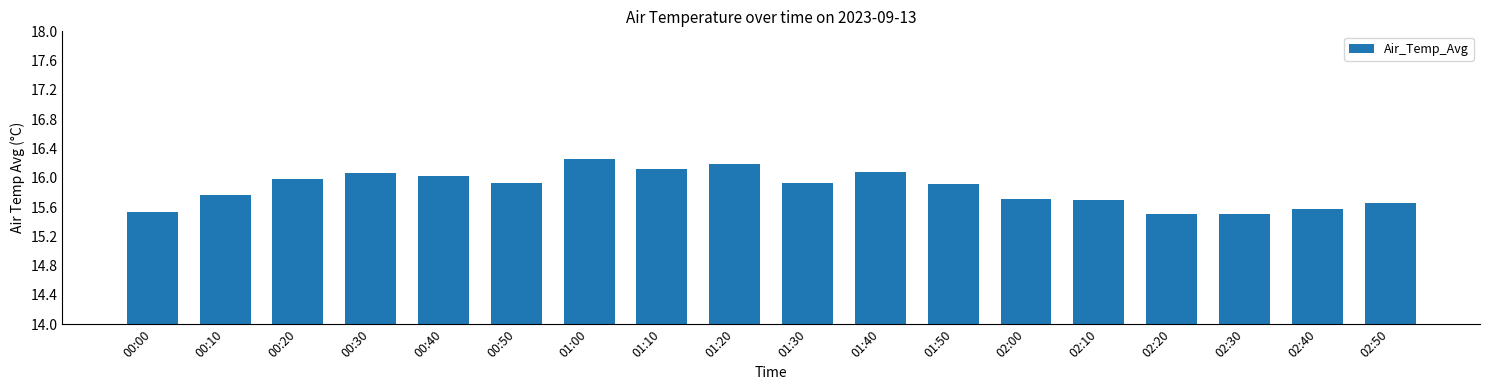

What is the smallest value displayed?

15.5